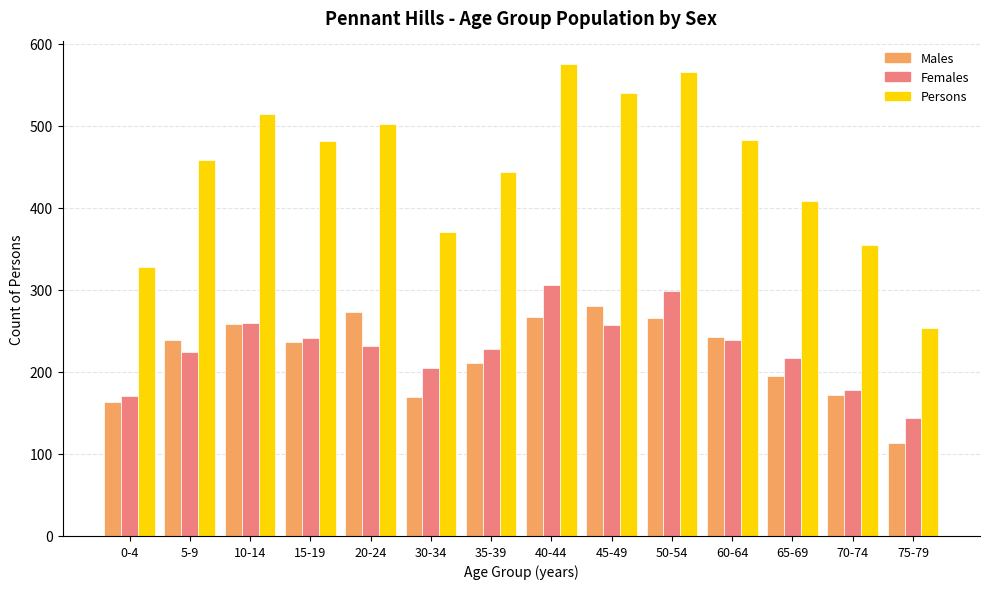

What are all the series names shown in the legend?

Males, Females, Persons